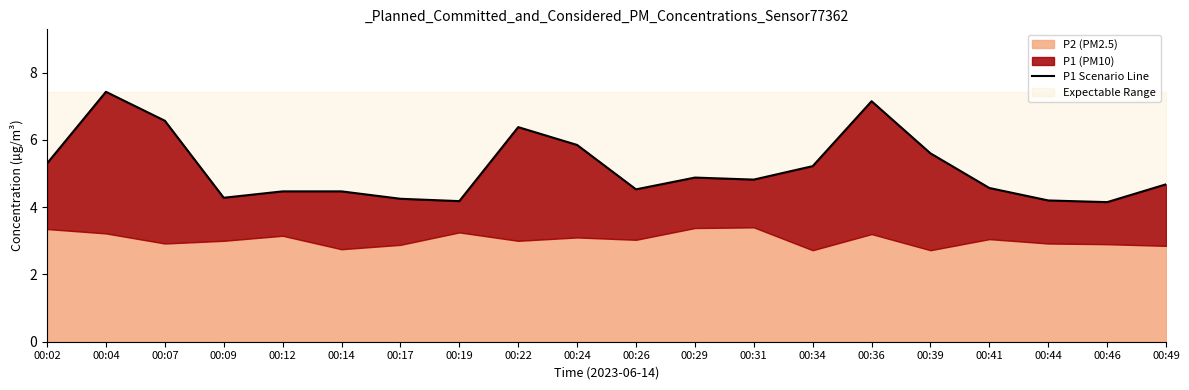

Reading right to left, transcribe all the data shown in this chart.

4.7	4.2	4.2	4.6	5.6	7.2	5.2	4.8	4.9	4.5	5.8	6.4	4.2	4.2	4.5	4.5	4.3	6.6	7.4	5.3